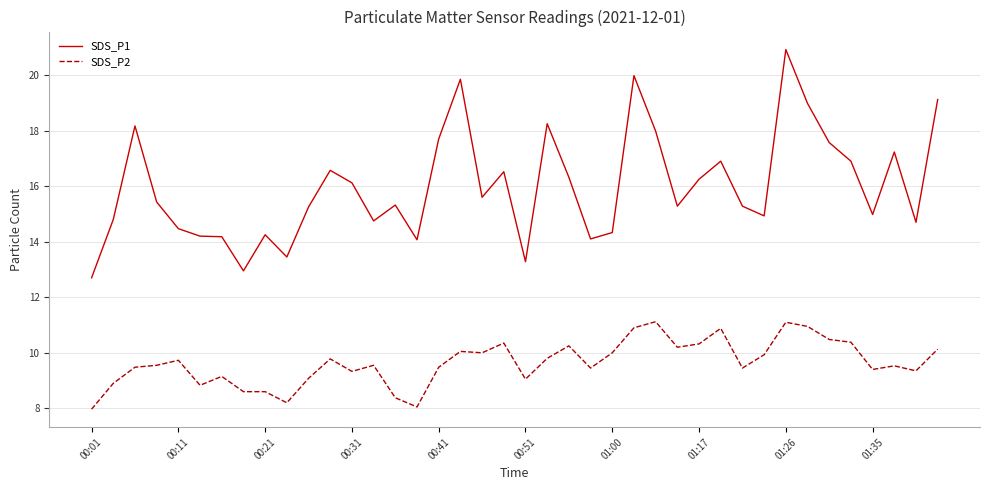

List the series in order of their peak value, lowest first.

SDS_P2, SDS_P1